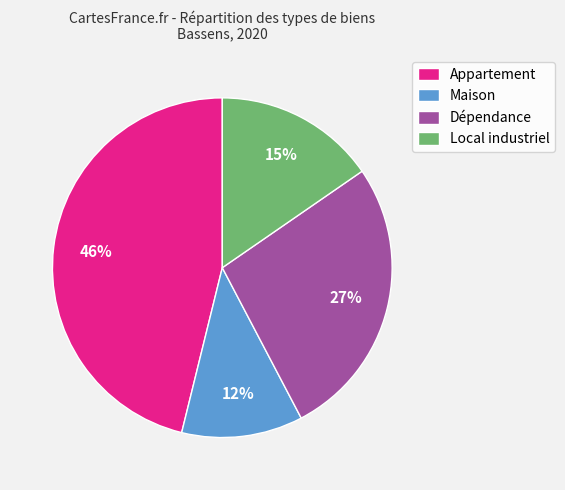

Which has a higher value, Appartement or Maison?

Appartement